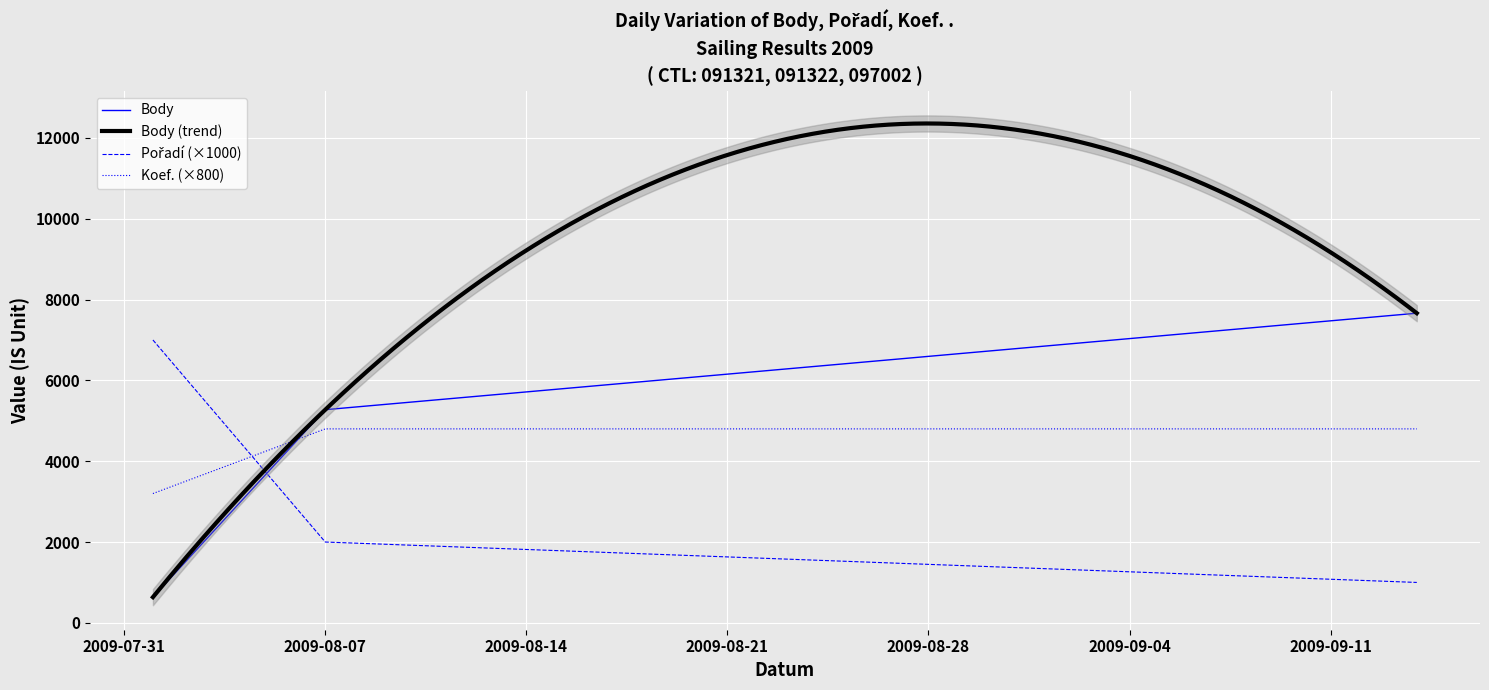

What is the label of the 1st point from the right?

2009-09-14